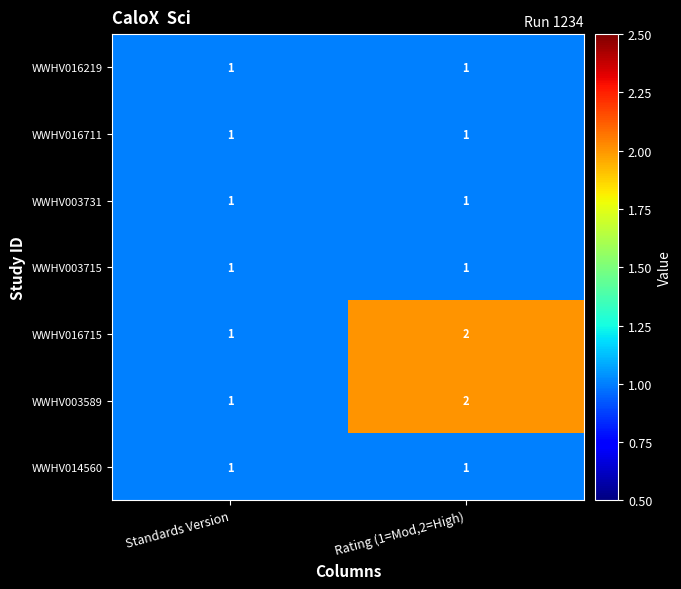

At which category is the sum across all series the highest?

Rating (1=Mod,2=High)